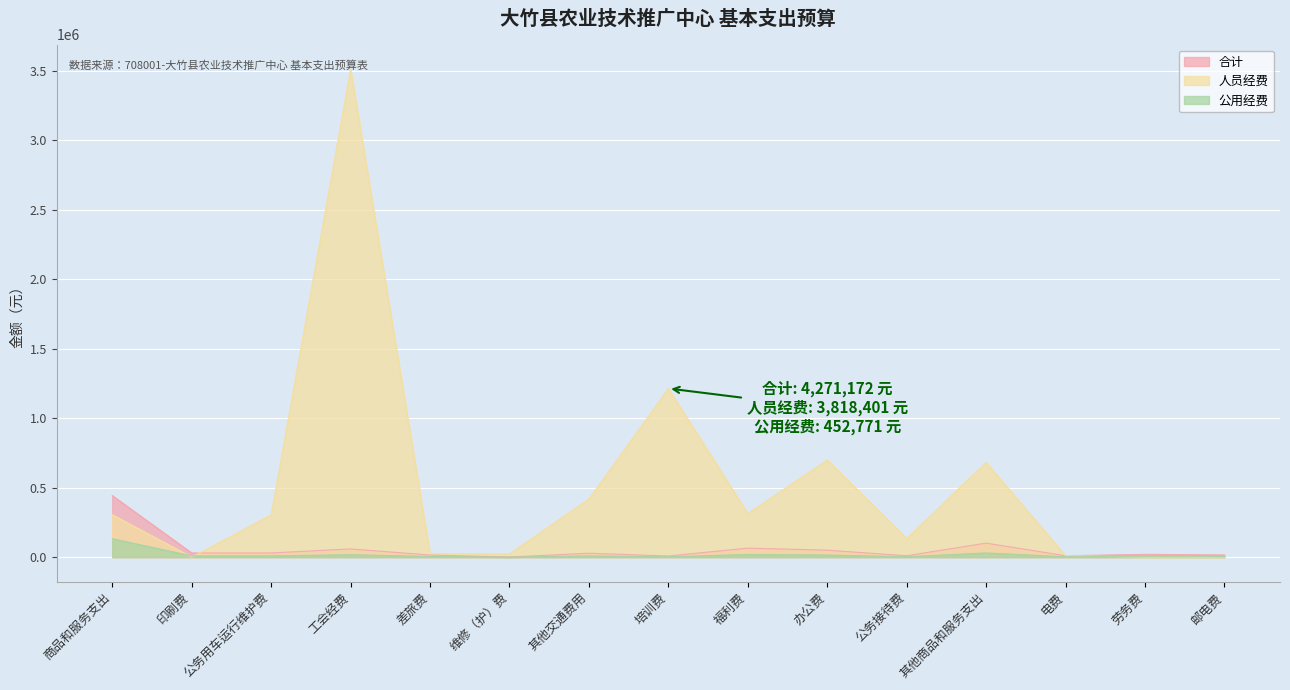

What is the difference between the maximum and minimum values in the 合计 series?

441771.0